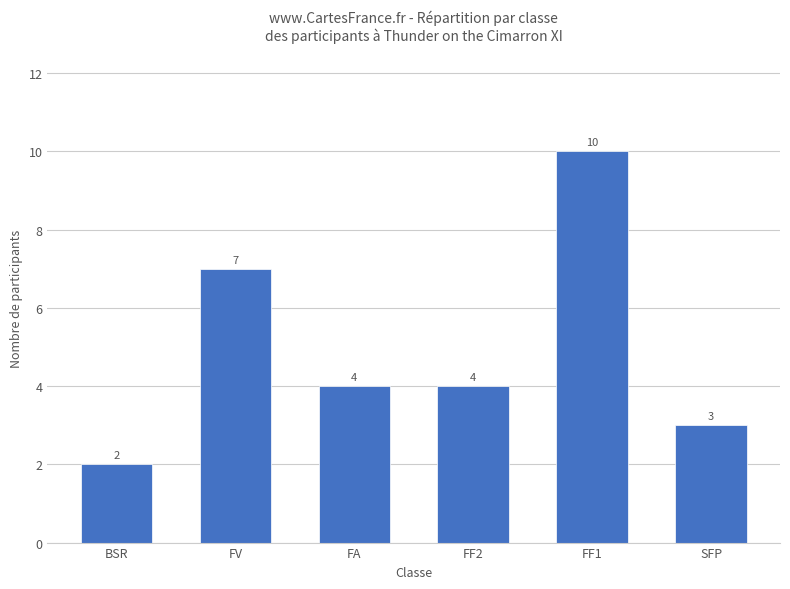

How many distinct data groups are displayed?

1